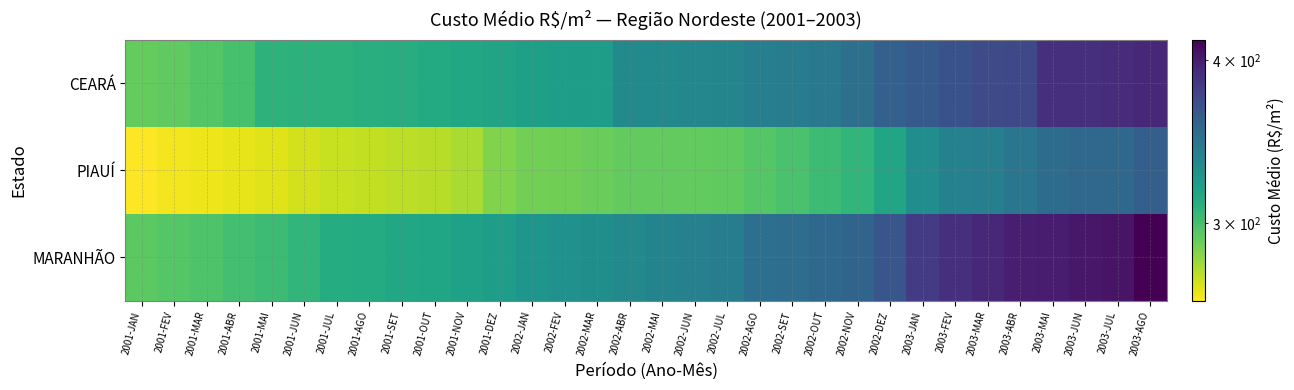

What is the difference between the highest and lowest values at 2003-MAI?

46.9